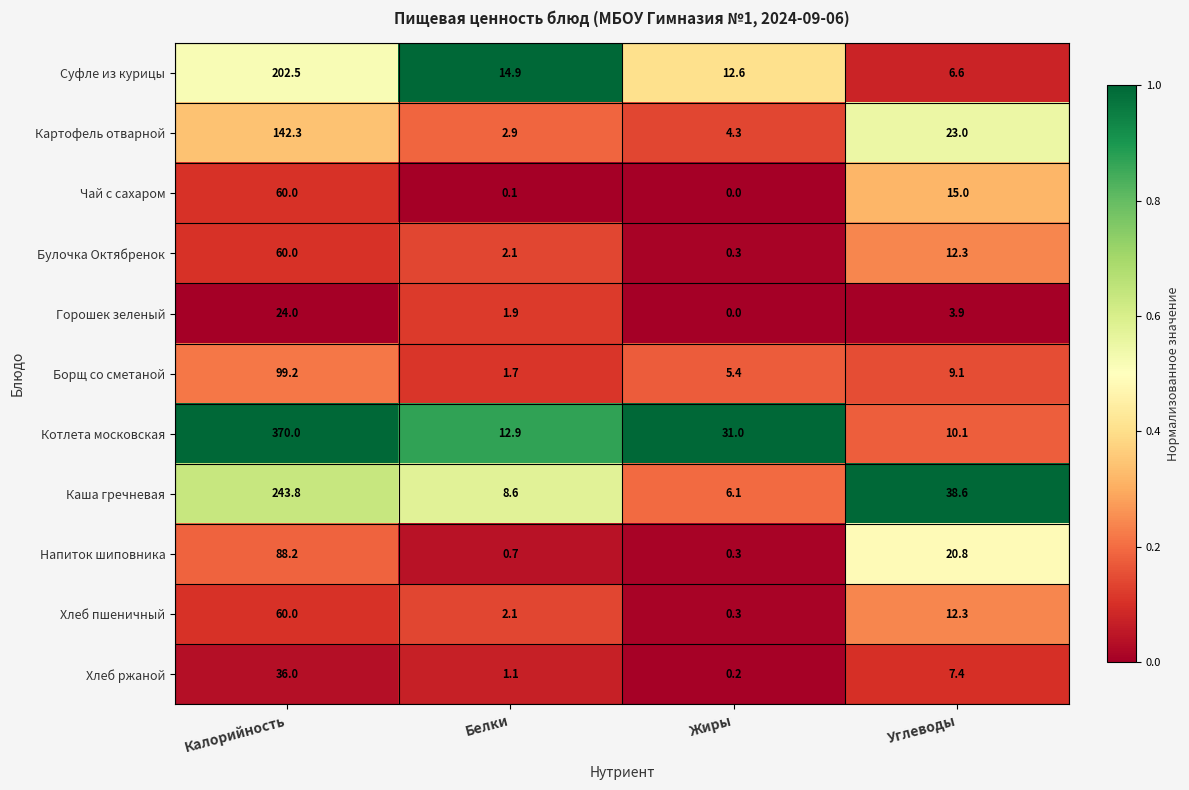

At which category is the sum across all series the highest?

Калорийность